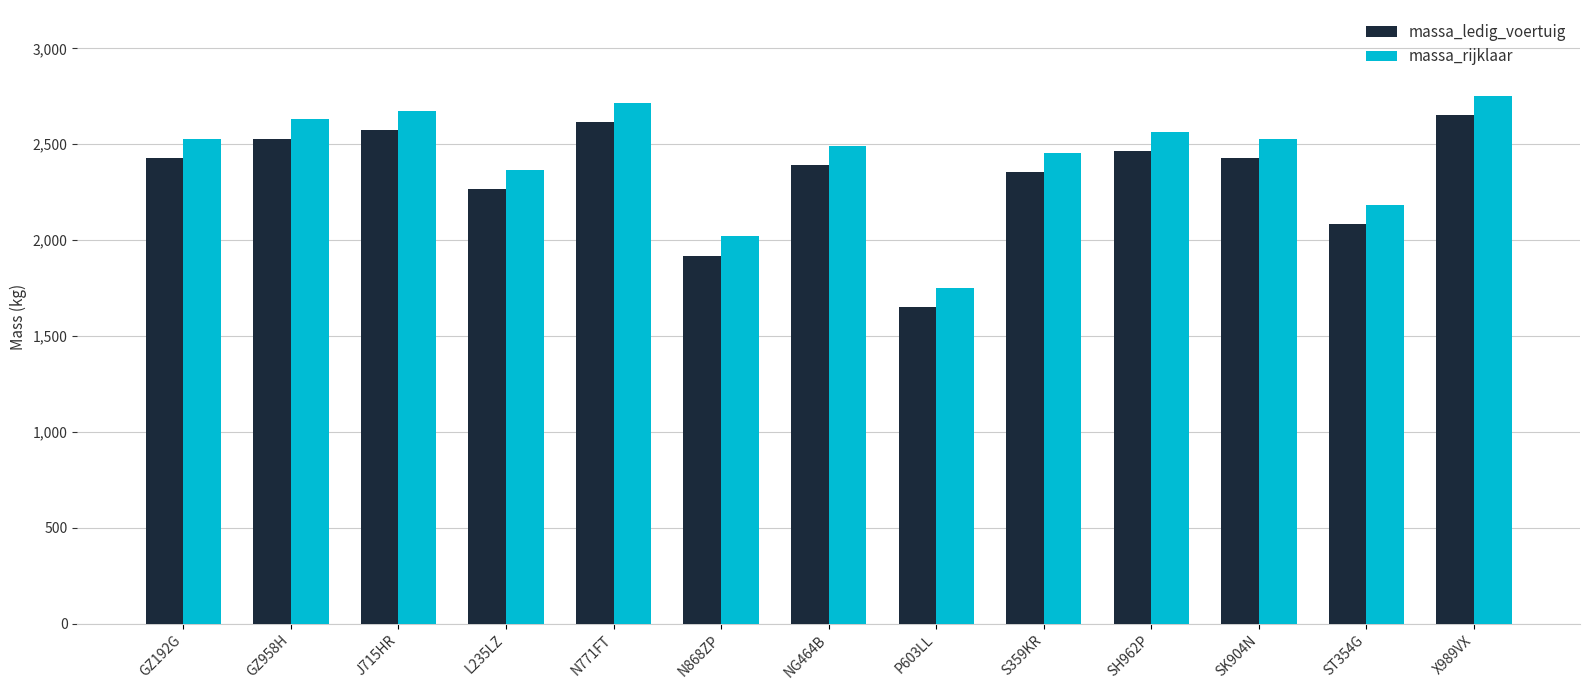

What is the minimum value shown in the chart?

1650